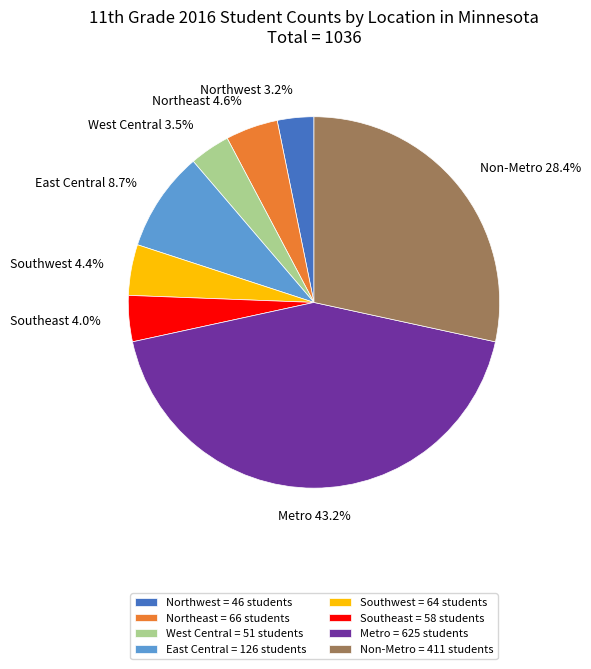

The East Central slice represents 14% of the pie. True or false?

False